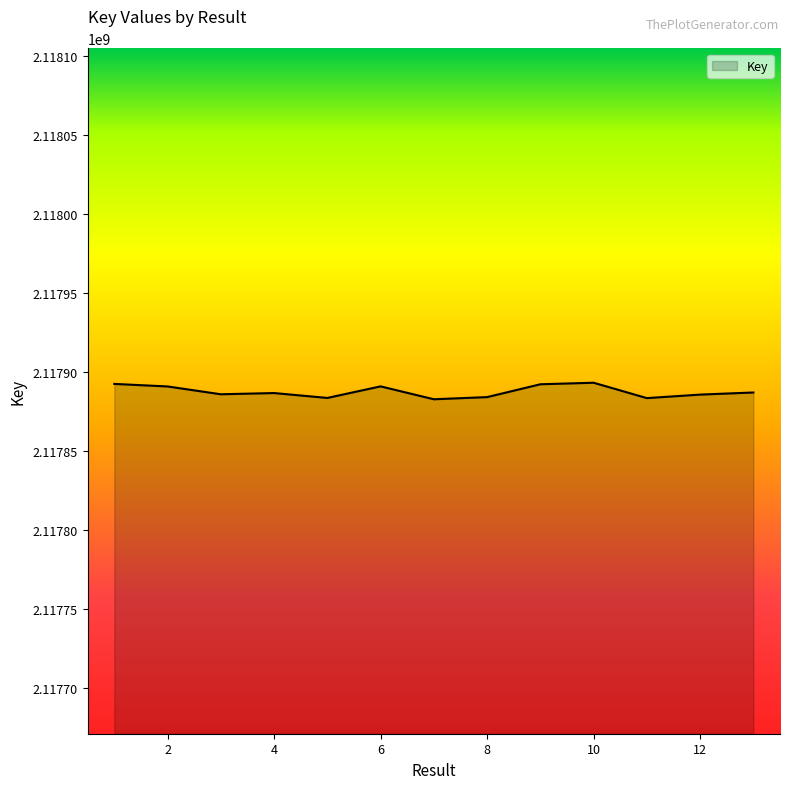

What is the difference between the second highest and second lowest values?

8991